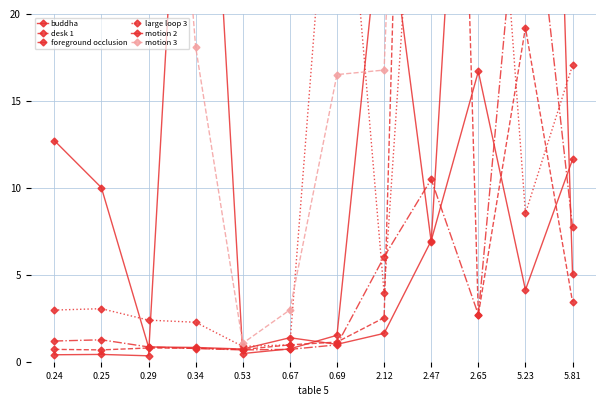

Reading left to right, list all the values displayed in this chart.

buddha: 0.24=0.4	0.25=0.4	0.29=0.3	0.34=48.2	0.53=0.5	0.67=0.7	0.69=1.5	2.12=27.7	2.47=6.9	2.65=51.8	5.23=94.0	5.81=5.0
desk 1: 0.24=0.7	0.25=0.7	0.29=0.8	0.34=0.8	0.53=0.7	0.67=1.0	0.69=1.1	2.12=2.5	2.47=96.3	2.65=2.7	5.23=19.2	5.81=3.4
foreground occlusion: 0.24=1.2	0.25=1.3	0.29=0.8	0.34=0.8	0.53=0.7	0.67=0.7	0.69=1.0	2.12=6.0	2.47=10.5	2.65=2.7	5.23=32.0	5.81=7.7
large loop 3: 0.24=3.0	0.25=3.0	0.29=2.4	0.34=2.3	0.53=0.9	0.67=1.0	0.69=36.0	2.12=3.9	2.47=44.4	2.65=45.6	5.23=8.5	5.81=17.1
motion 2: 0.24=12.7	0.25=10.0	0.29=0.8	0.34=0.8	0.53=0.7	0.67=1.4	0.69=1.0	2.12=1.6	2.47=7.0	2.65=16.7	5.23=4.1	5.81=11.6
motion 3: 0.24=42.8	0.25=48.8	0.29=52.1	0.34=18.1	0.53=1.1	0.67=3.0	0.69=16.5	2.12=16.8	2.47=85.0	2.65=36.6	5.23=33.5	5.81=28.0